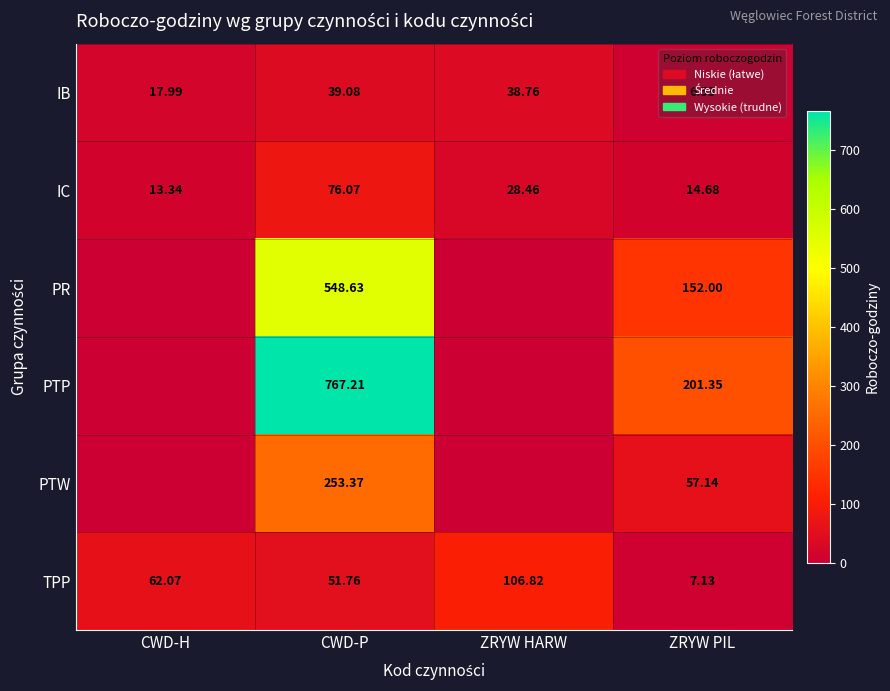

What is the total value across all series at CWD-H?

93.4